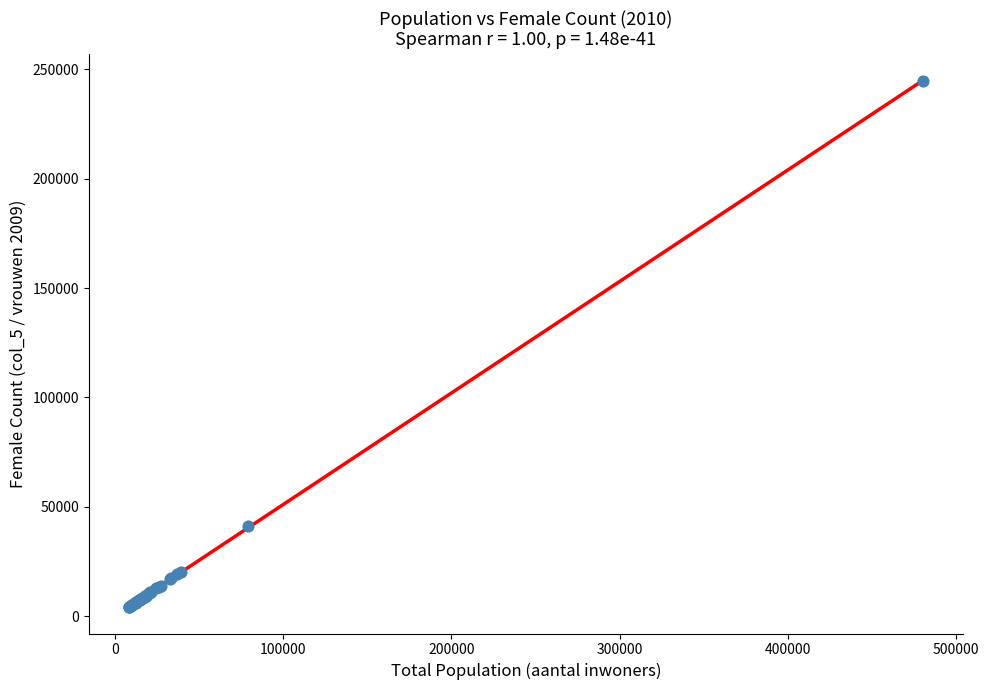

What Y value in the scatter plot is closest to 124503?

41390